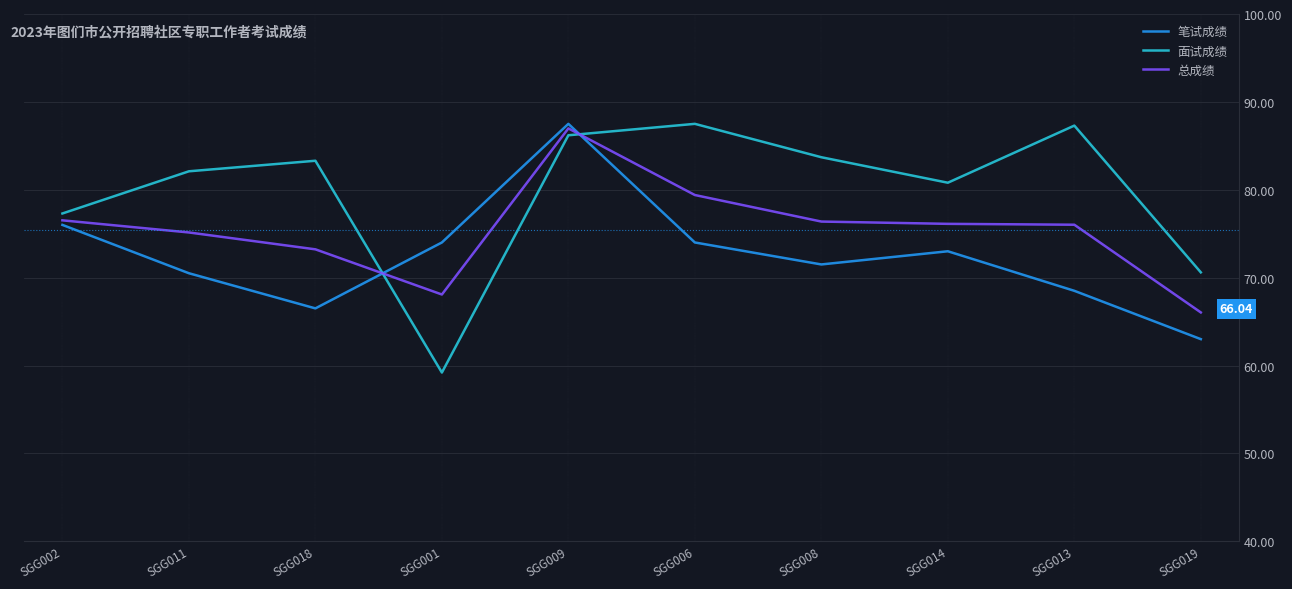

What is the difference between the second highest and second lowest values in the 面试成绩 series?

16.7